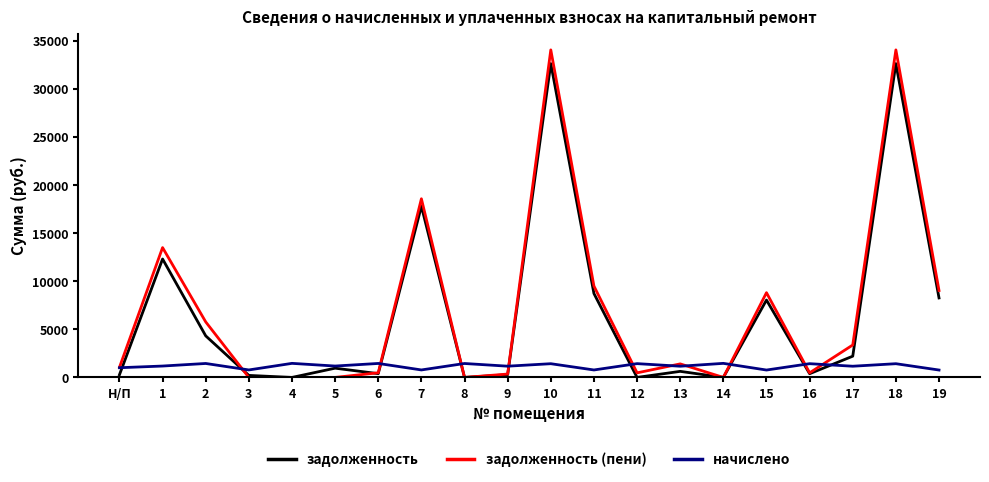

What is the highest value of the начислено series?

1461.6